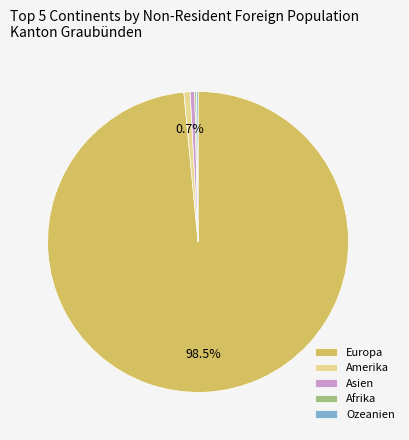

How much of the chart is everything except Amerika?

99.3%